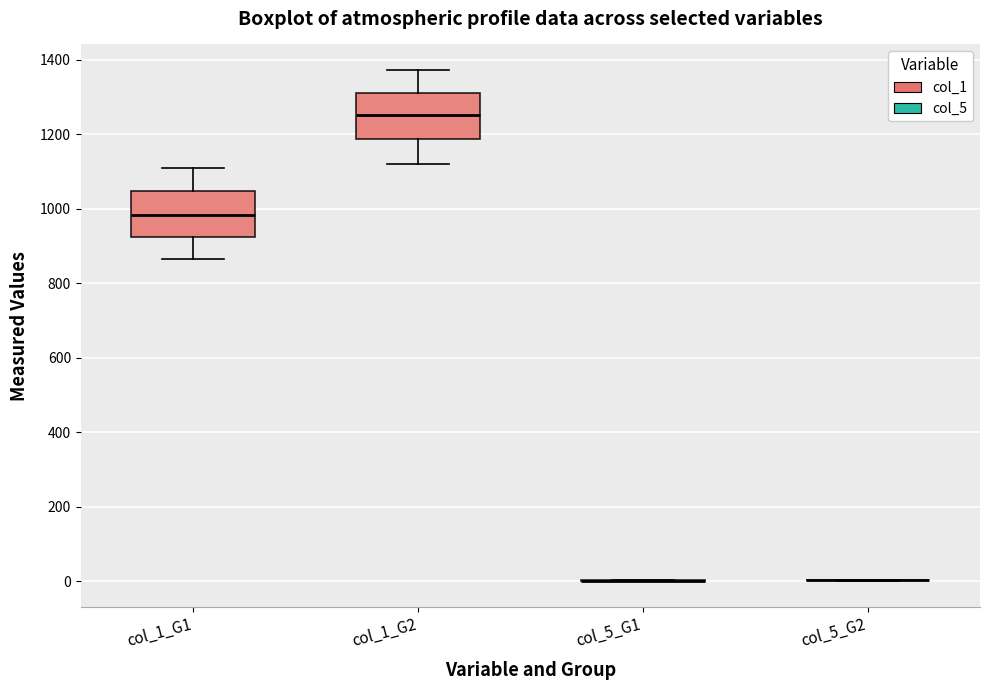

Reading left to right, read every box against the y-axis: the position of its median line, the range the box covers, and the ends of its whiskers. The values are not printed on the chart, so give them approximately, as read against the axis.

col_1_G1: median 980, box 920 to 1040, whiskers 860 to 1100
col_1_G2: median 1260, box 1180 to 1300, whiskers 1120 to 1380
col_5_G1: box collapsed to a line at 0, whiskers 0 to 0
col_5_G2: box collapsed to a line at 0, whiskers 0 to 0